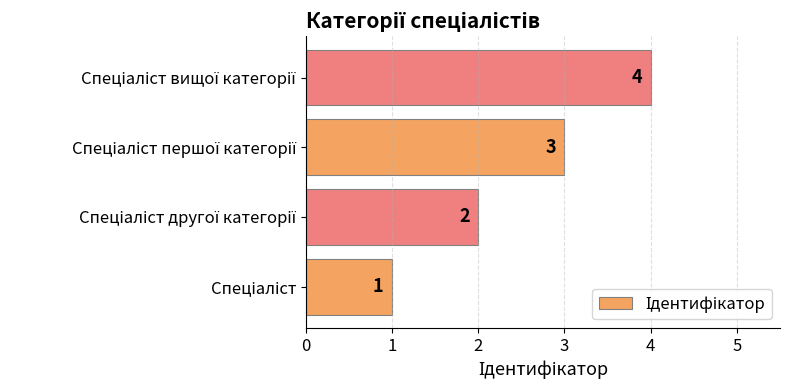

What is the greatest value displayed?

4